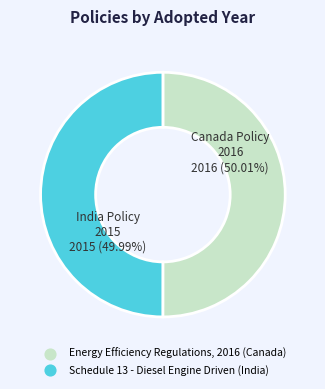

Does any single category account for the majority?

Yes